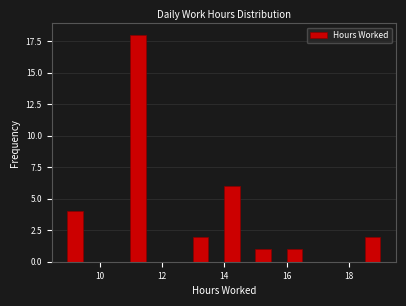

Read against the x-axis, roughly where is the centre of the tallest bar?

11.2